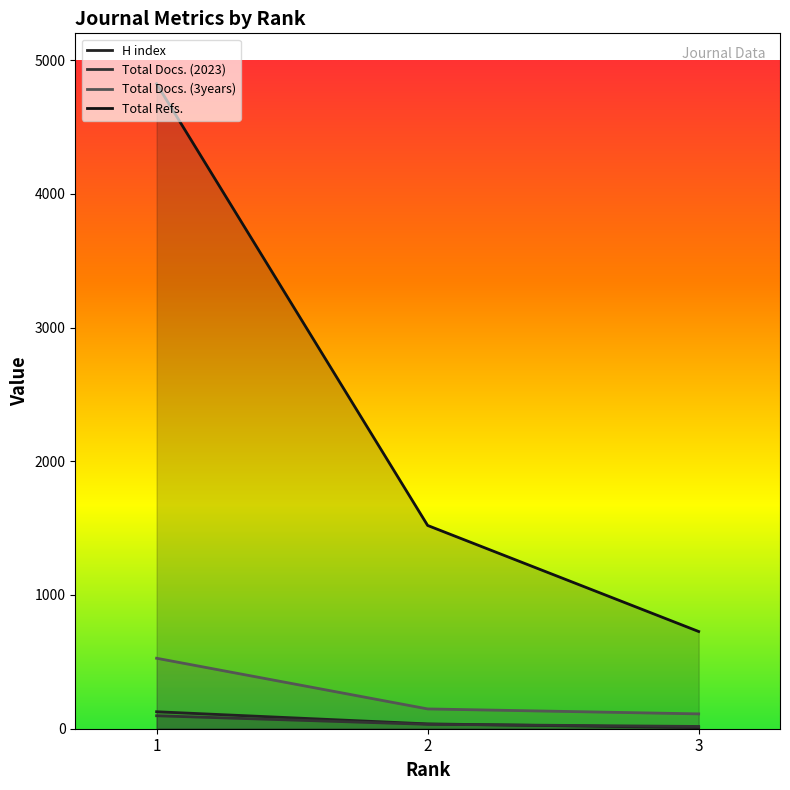

True or false: H index has a value of 3 at 3.

False